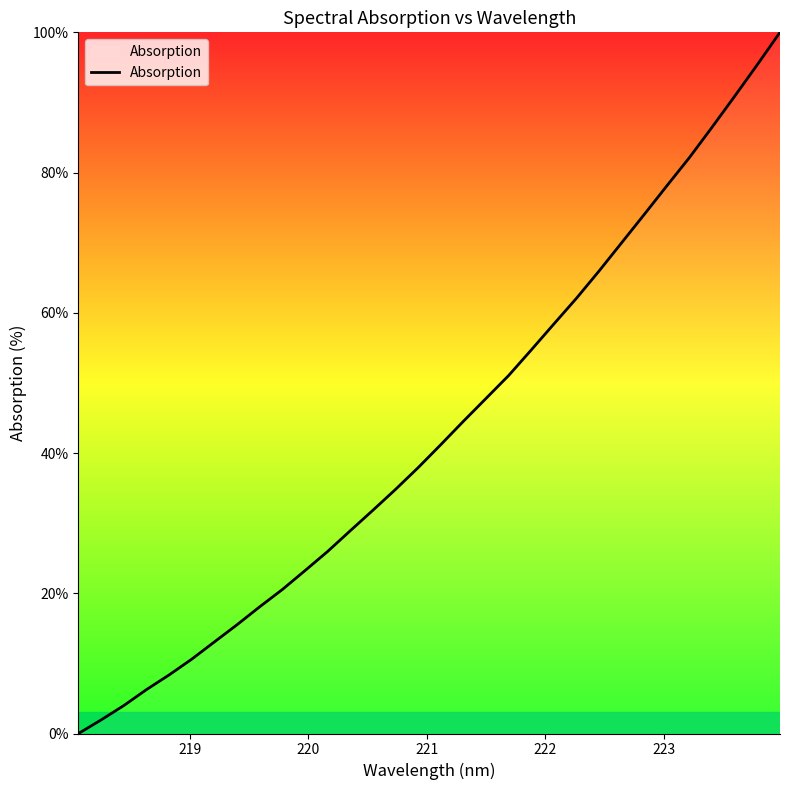

What is the average value?

43.2